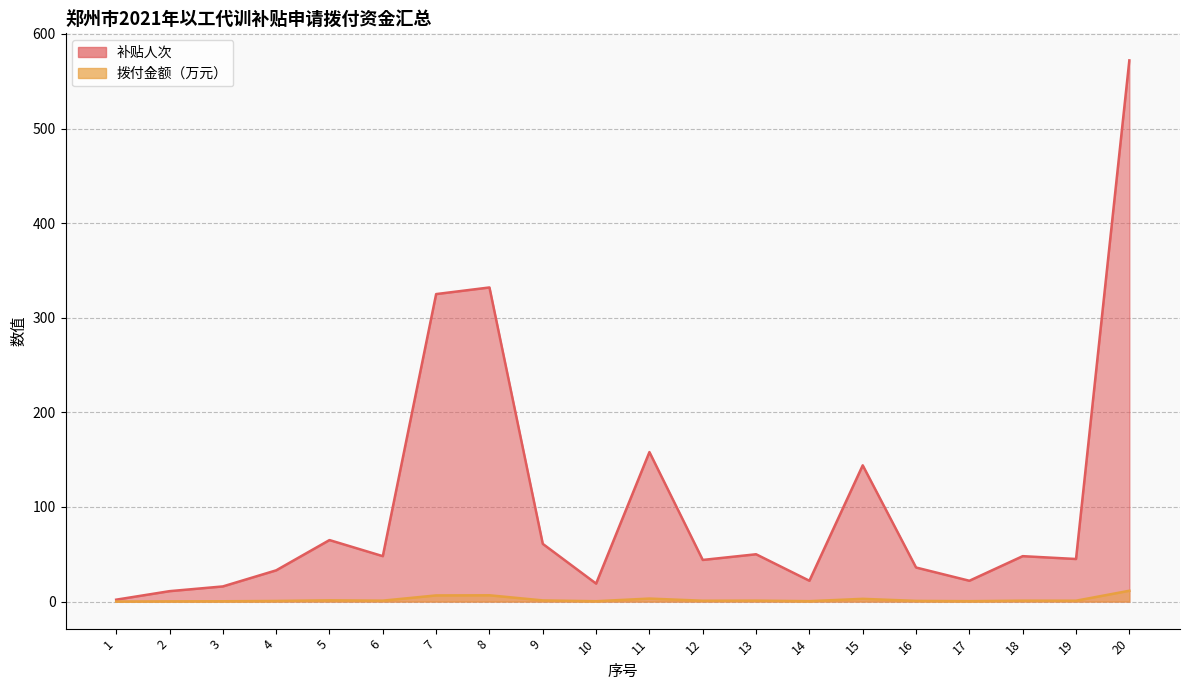

List the series in order of their overall mean, lowest first.

拨付金额（万元）, 补贴人次